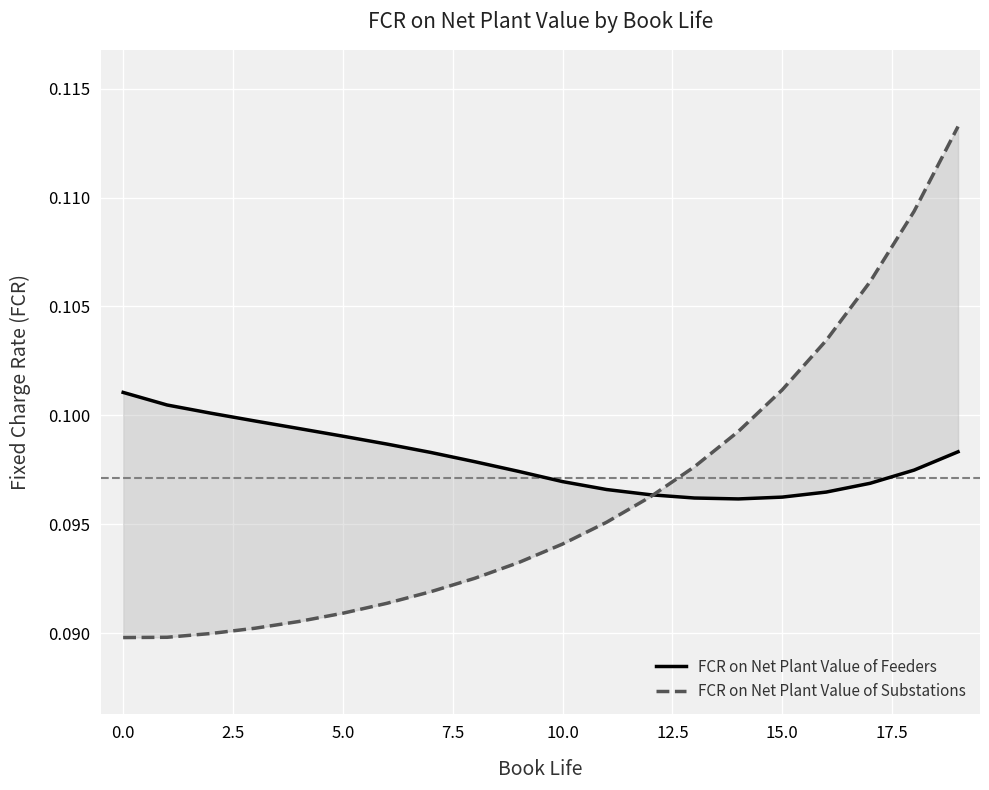

Where do FCR on Net Plant Value of Feeders and FCR on Net Plant Value of Substations first cross each other?

12 and 13